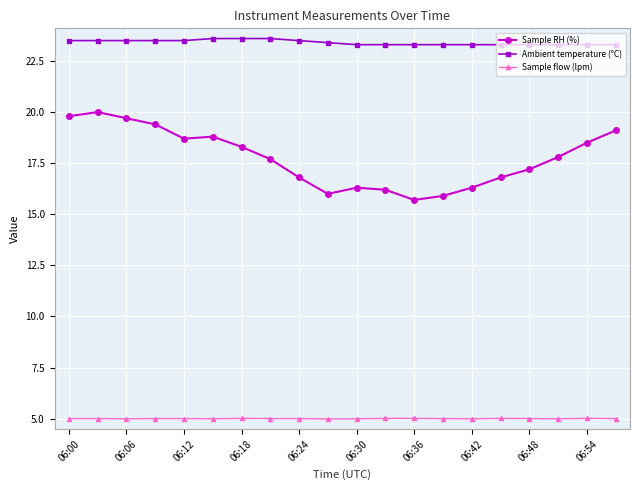

How many lines are shown in the chart?

3